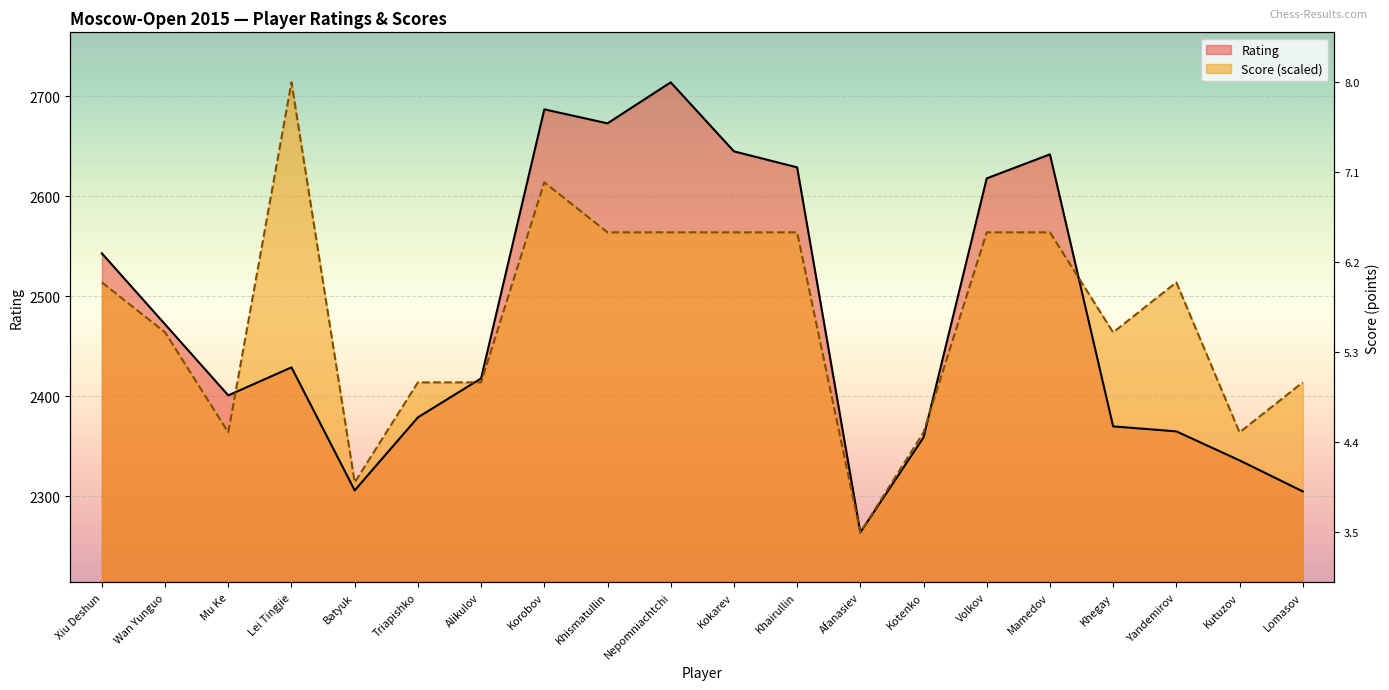

Where is the first local maximum for Score?

Lei Tingjie